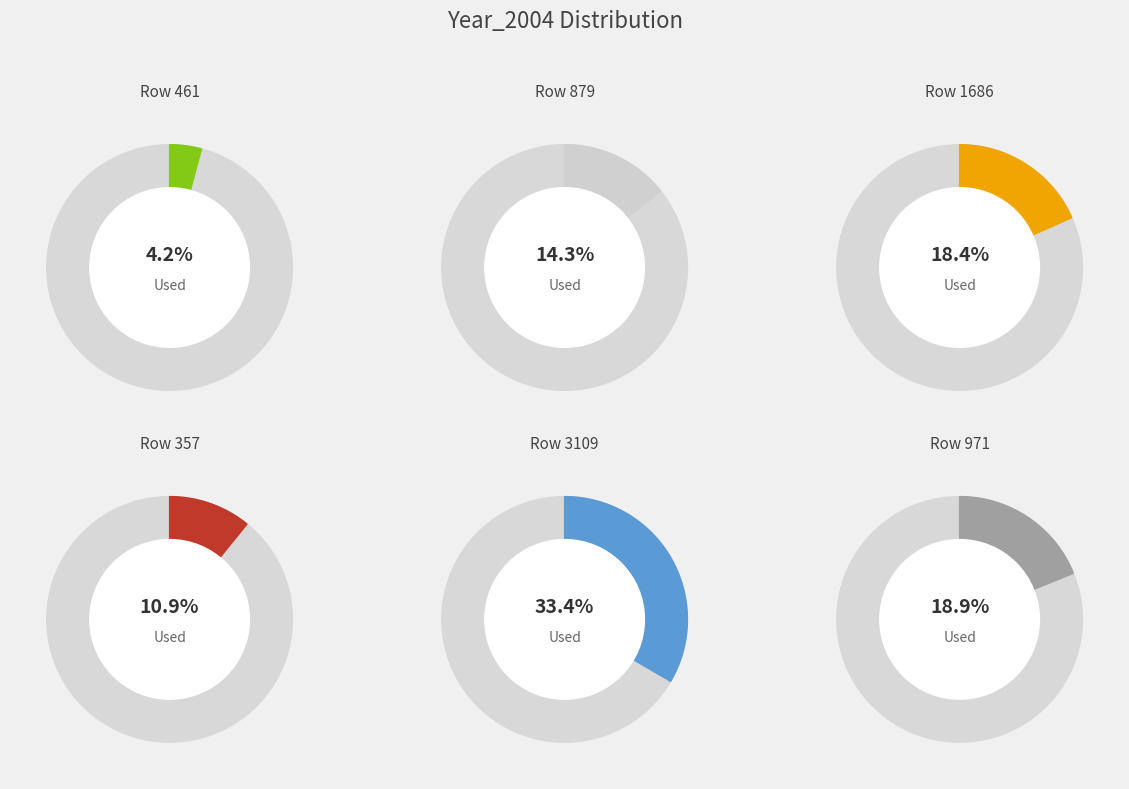

Which slice is the smallest?

461